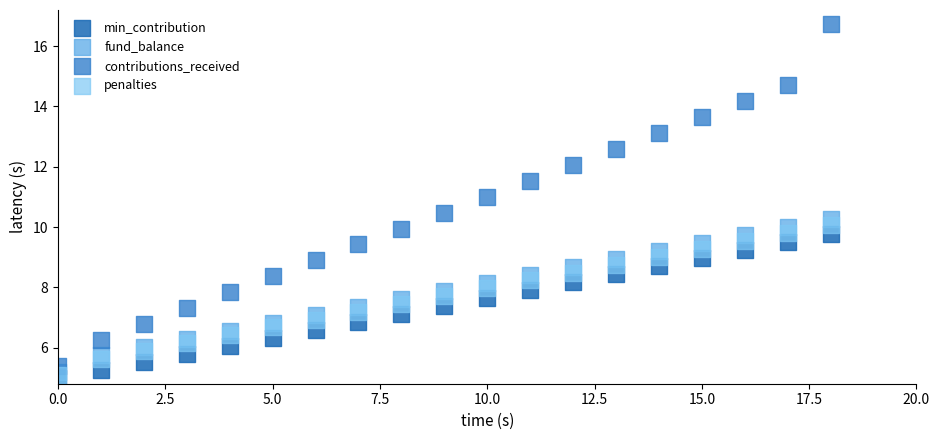

What are all the series names shown in the legend?

min_contribution, fund_balance, contributions_received, penalties